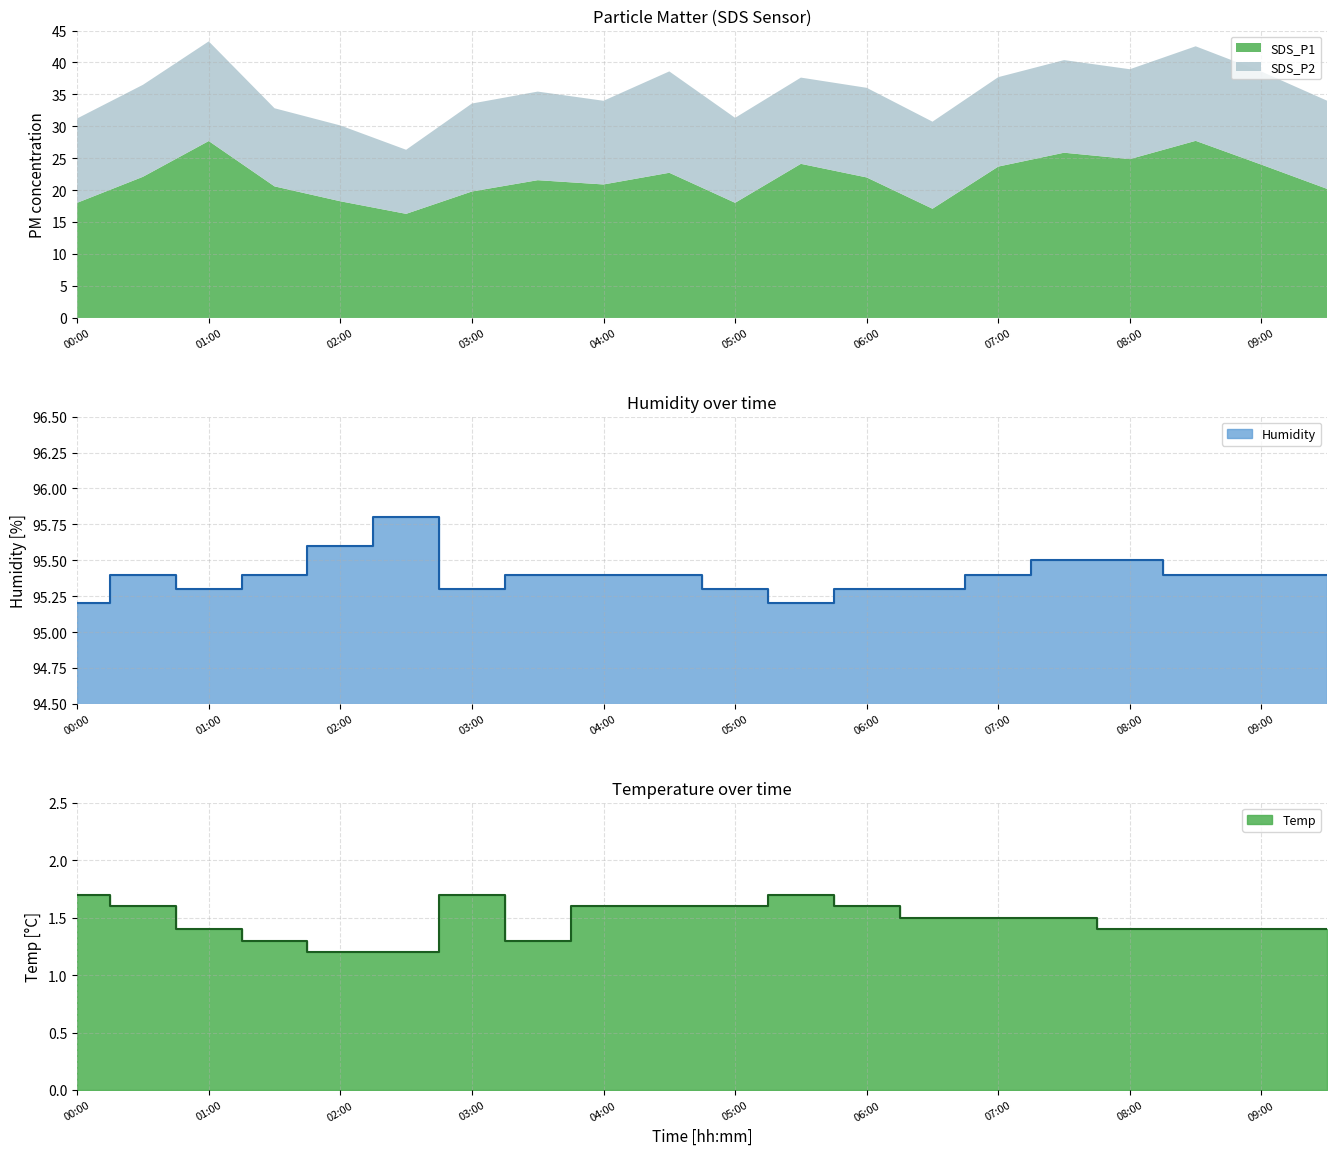

True or false: Temp has a value of 1.6 at 04:30.

True